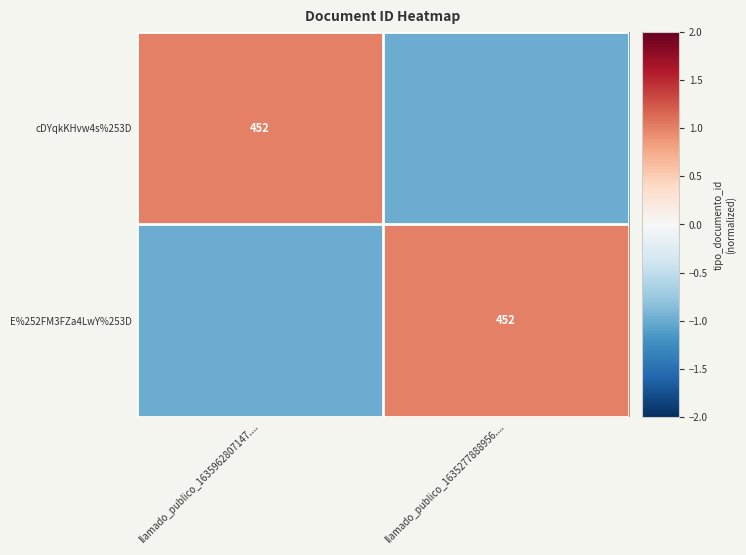

Between llamado_publico_1635277888956.... and llamado_publico_1635962807147...., which is larger?

llamado_publico_1635962807147....